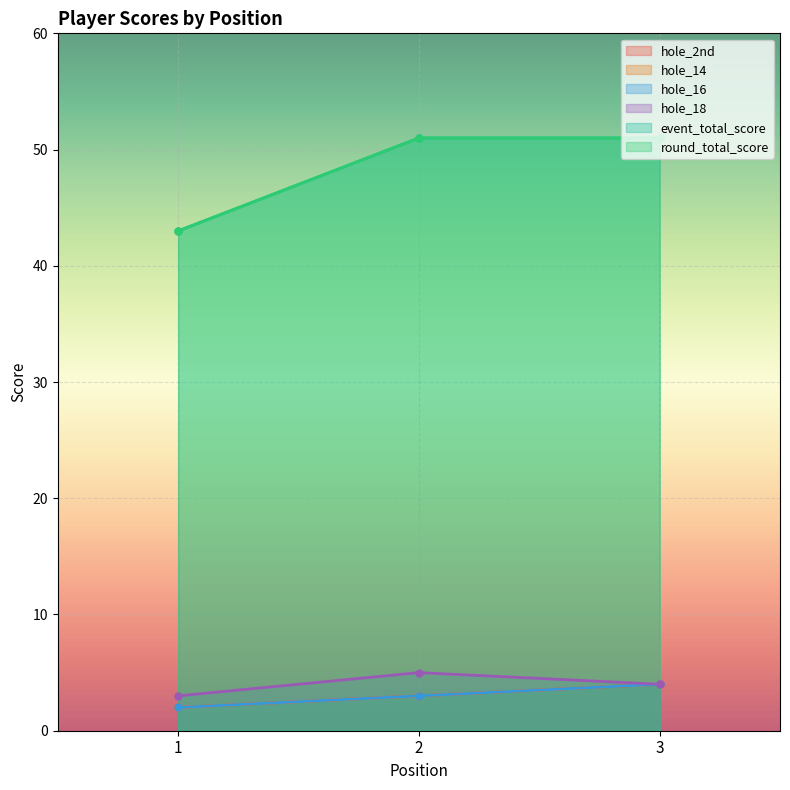

What is the value of the hole_14 point at the 2nd from the left?

3